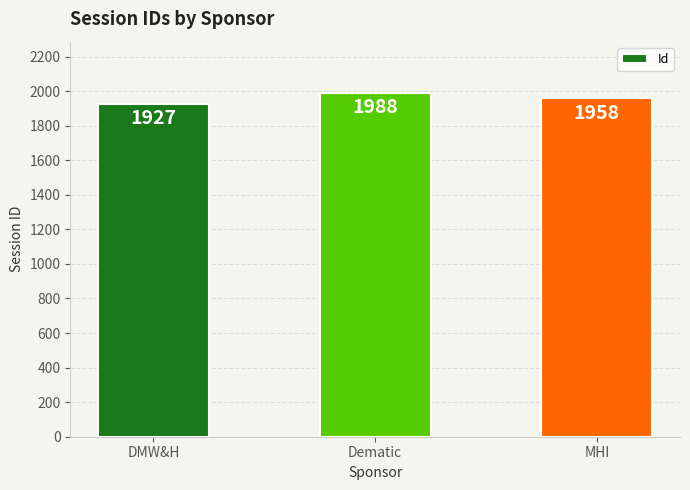

How many data points does each series have?

3